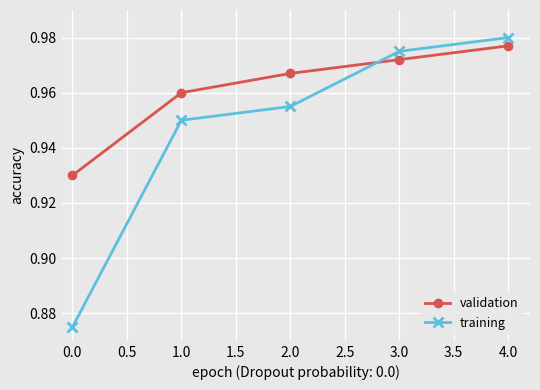

After their last crossing, which series has the higher values: validation or training?

training